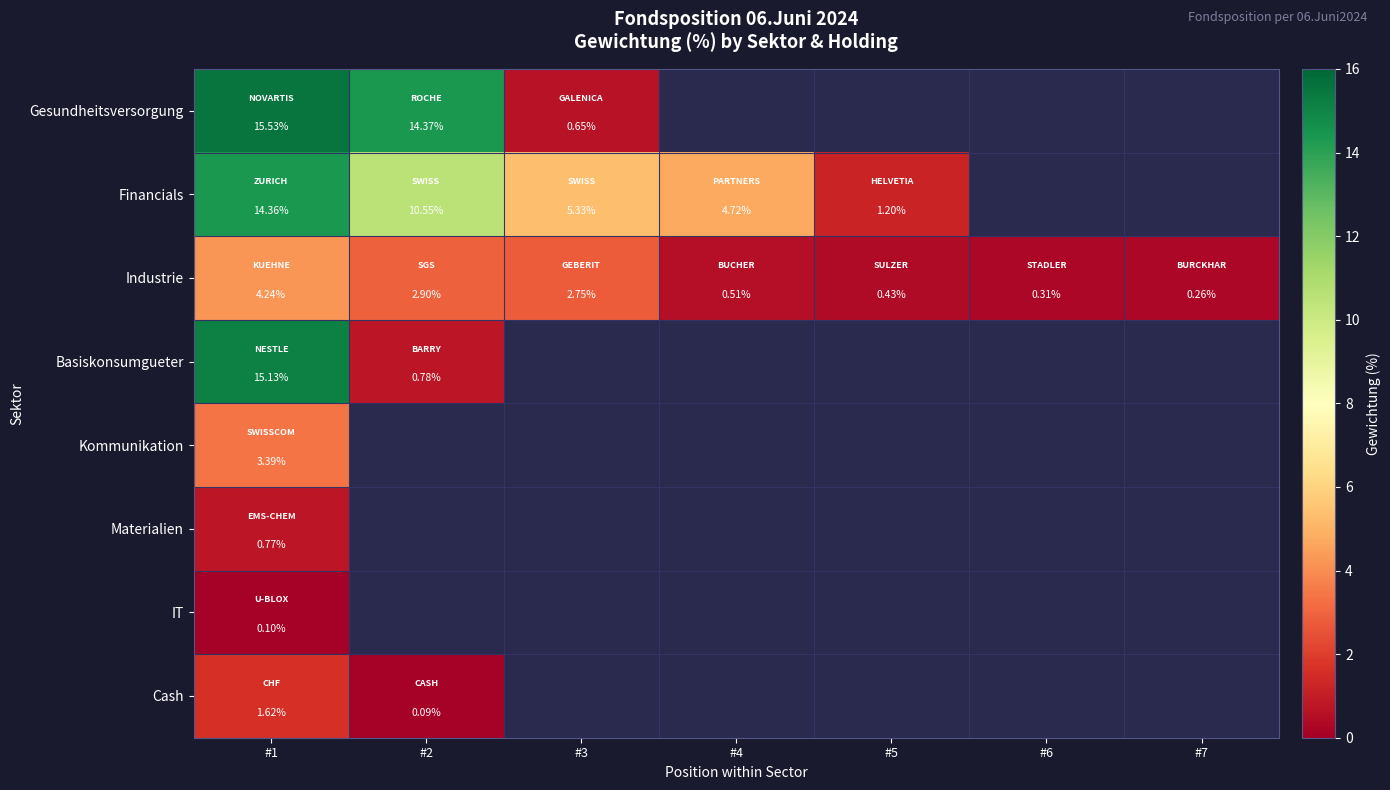

Is the value of Kommunikation at #7 greater than the value of Cash at #2?

No